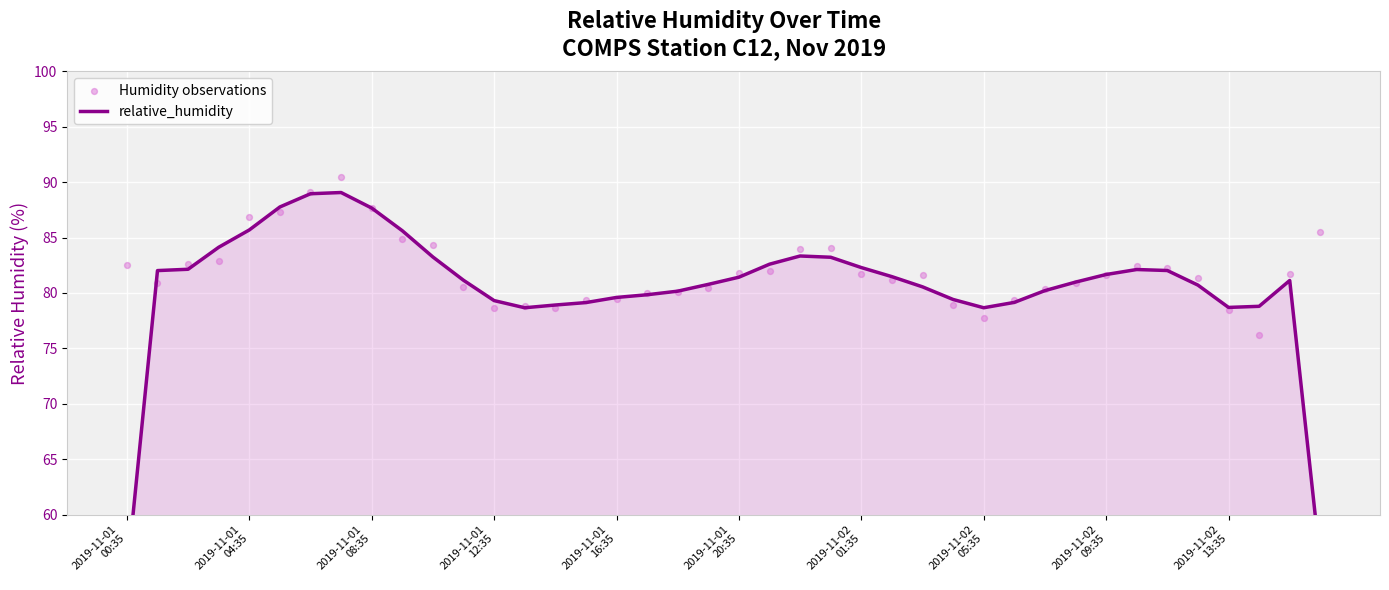

Which series contains the lowest Y value?

relative_humidity